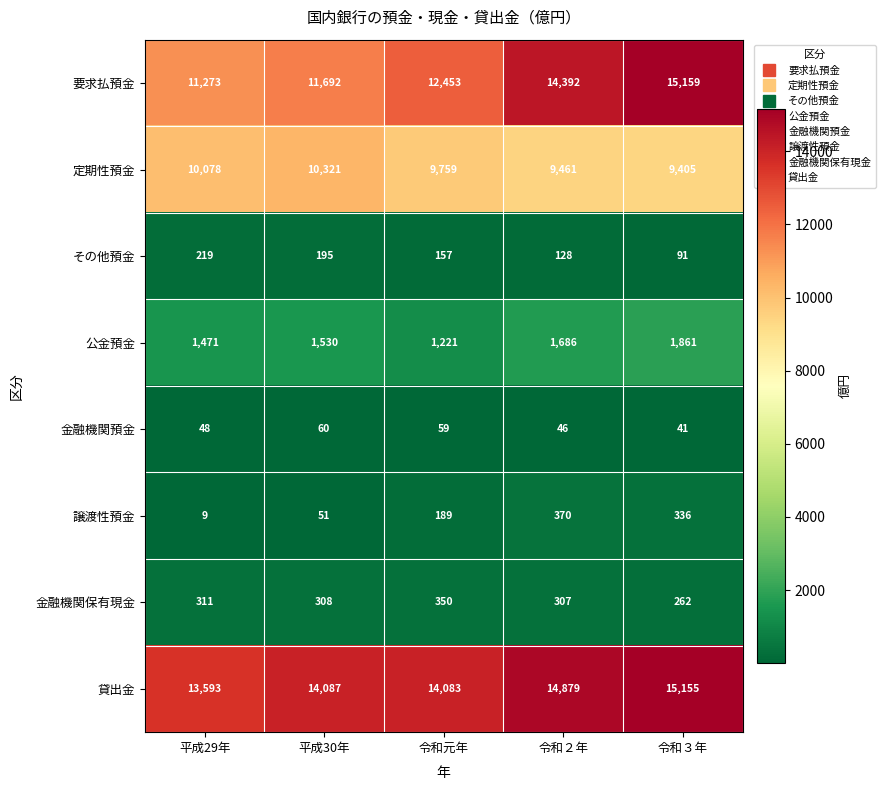

The value of 譲渡性預金 at 平成29年 is 9. True or false?

True